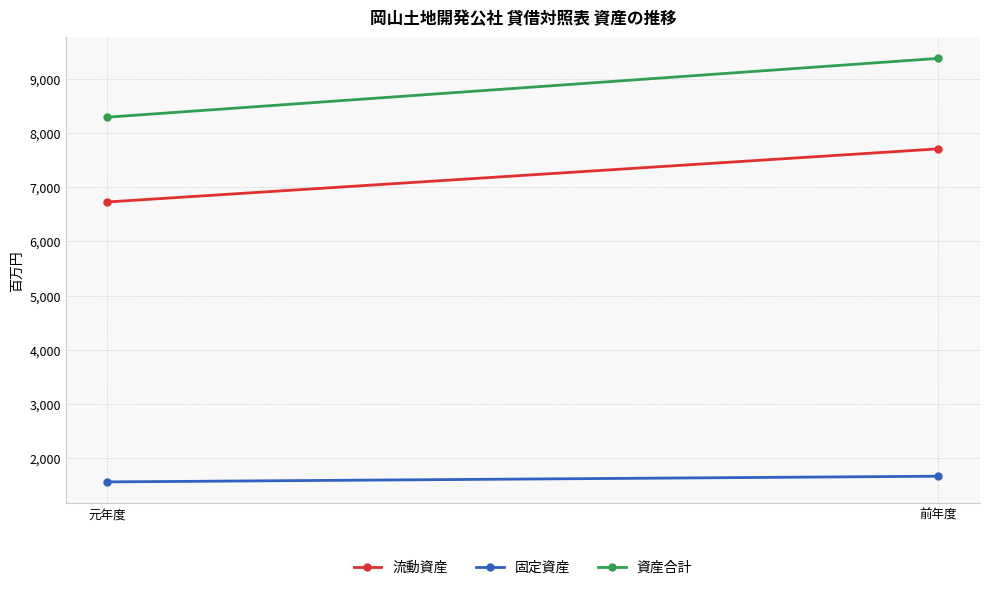

Which label corresponds to the largest value in the chart?

前年度